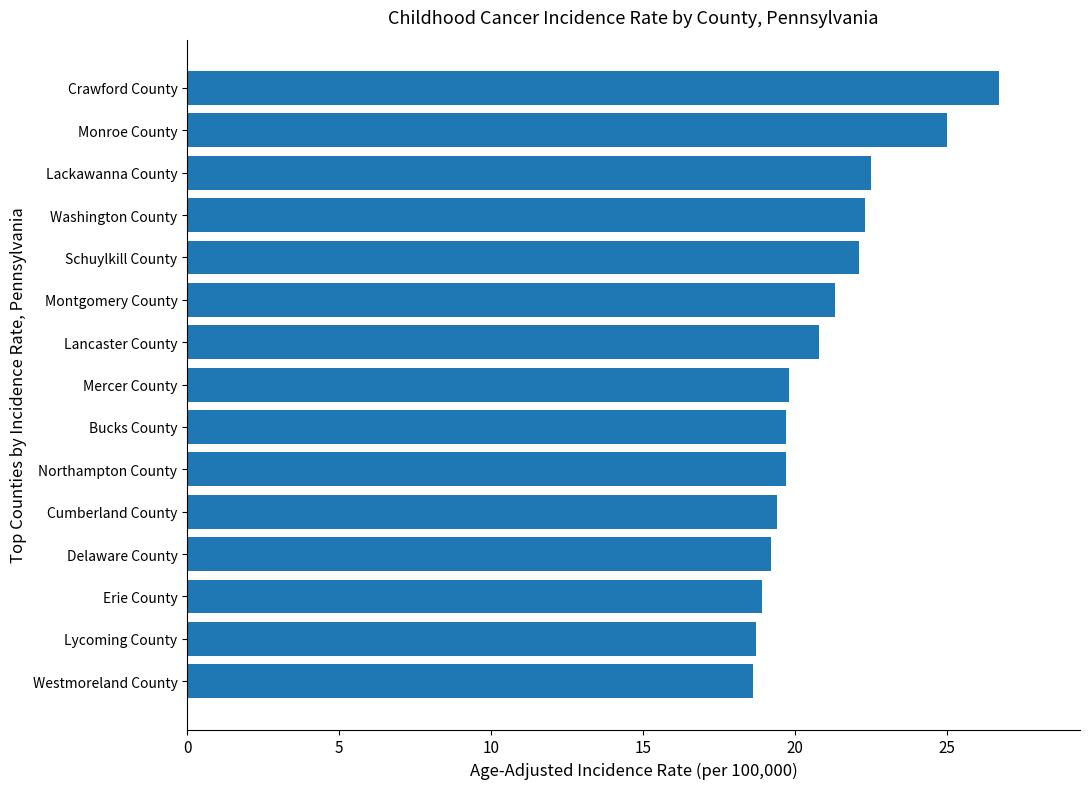

True or false: the data shows 22.3 at Washington County.

True